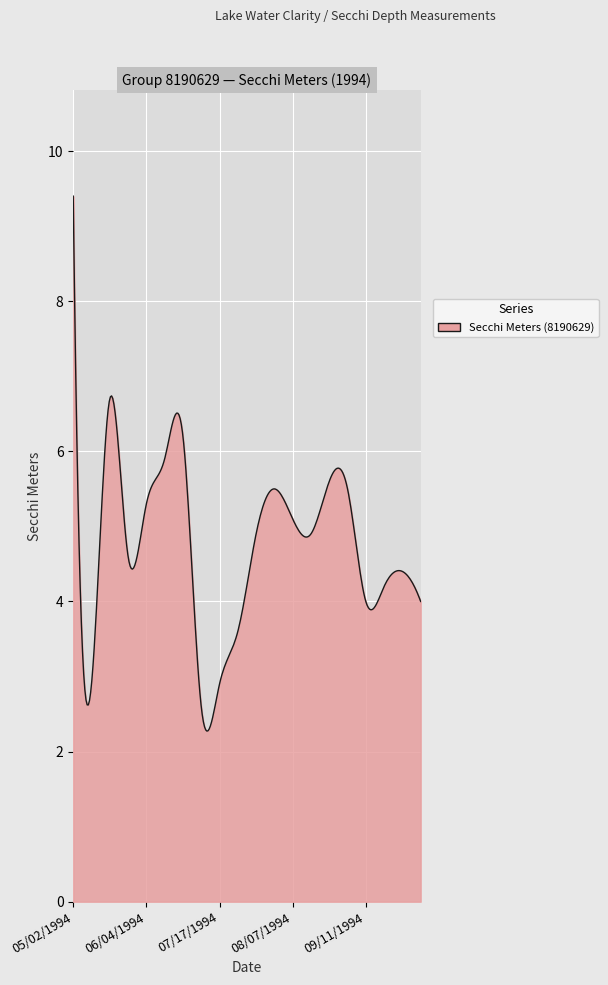

How many lines are shown in the chart?

1